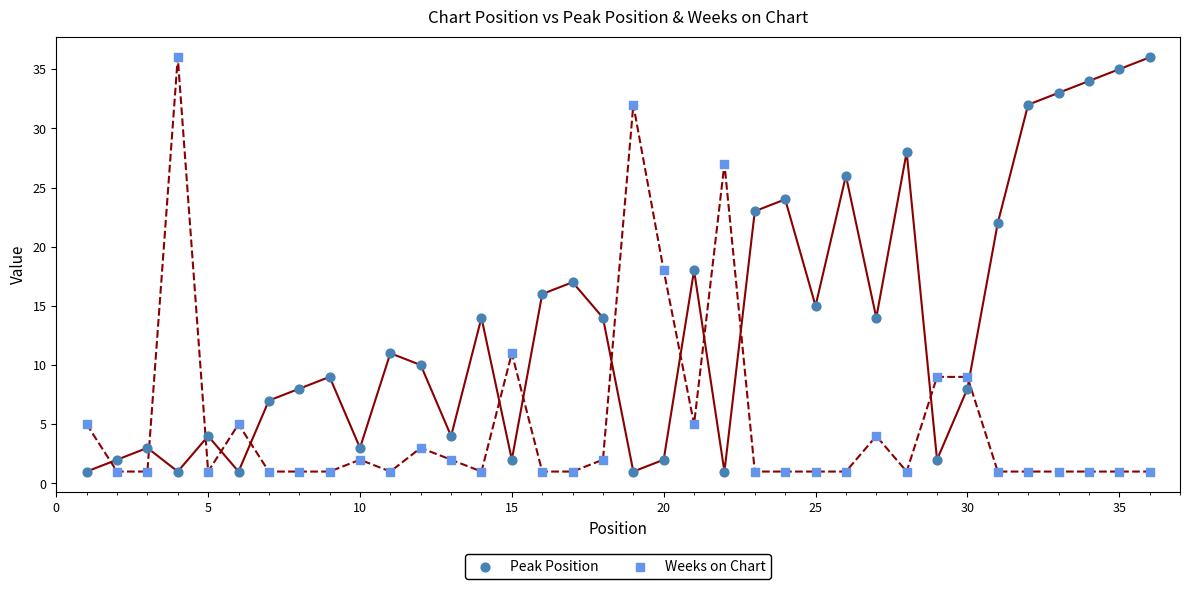

What is the X range (max minus min) for the scatter plot?

35